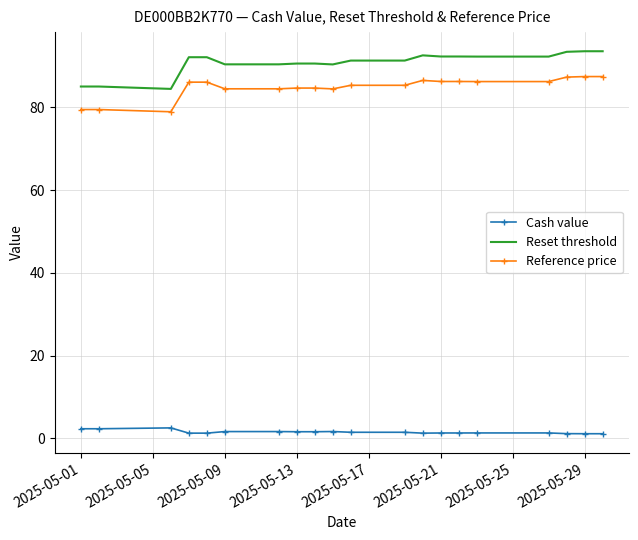

Which series has the widest spread of values?

Reset threshold